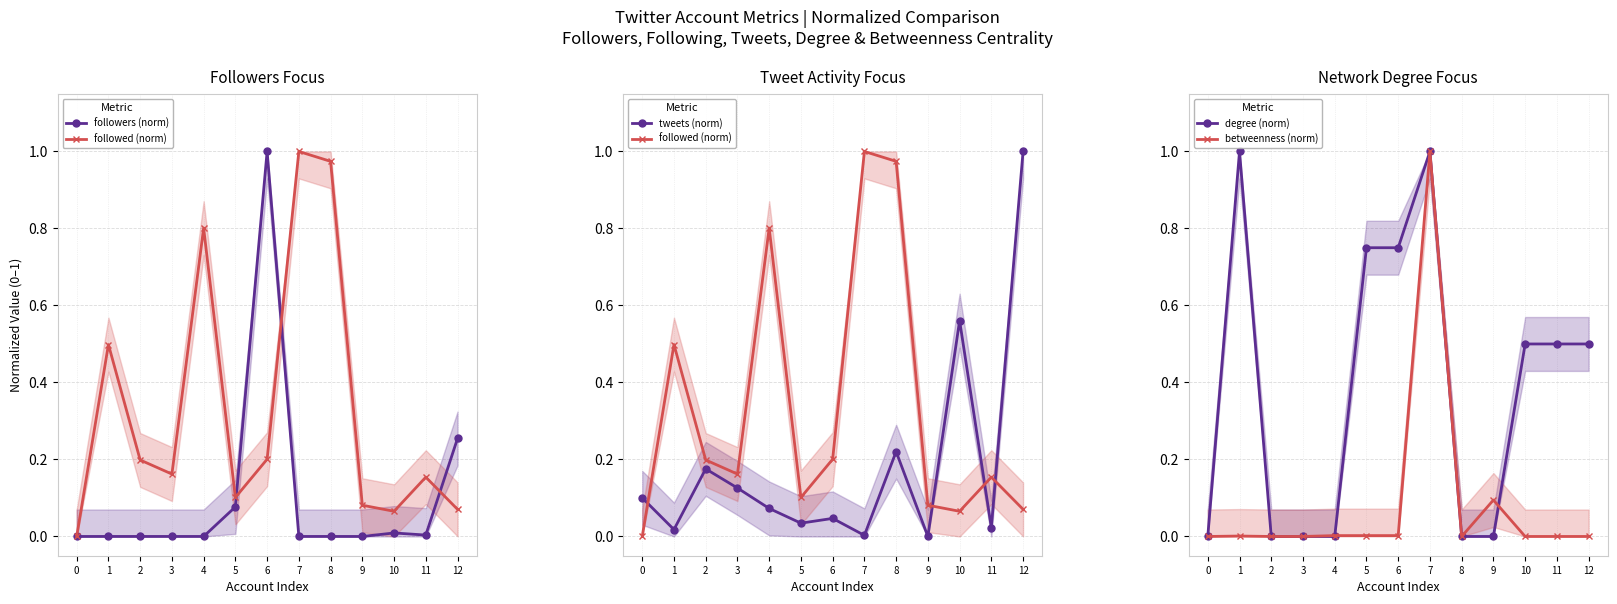

True or false: followed (norm) has a value of 0.2 at 11.

True